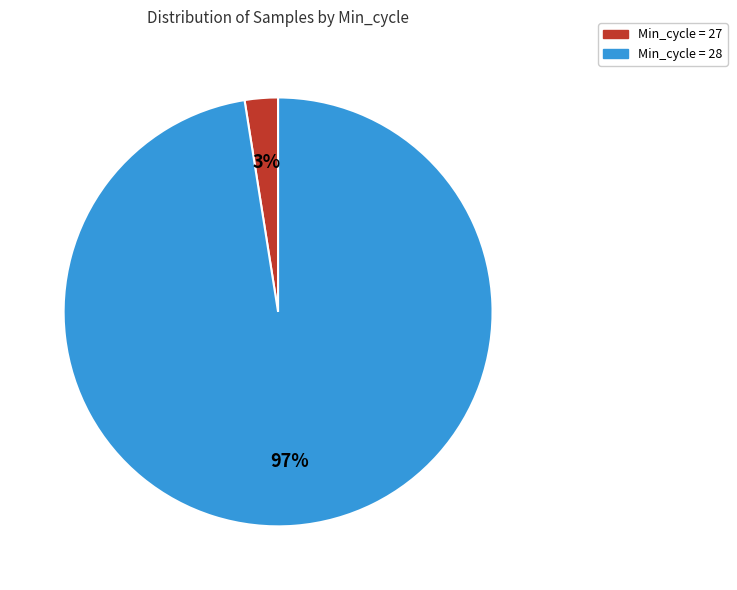

Is there any slice that represents more than half of the pie?

Yes